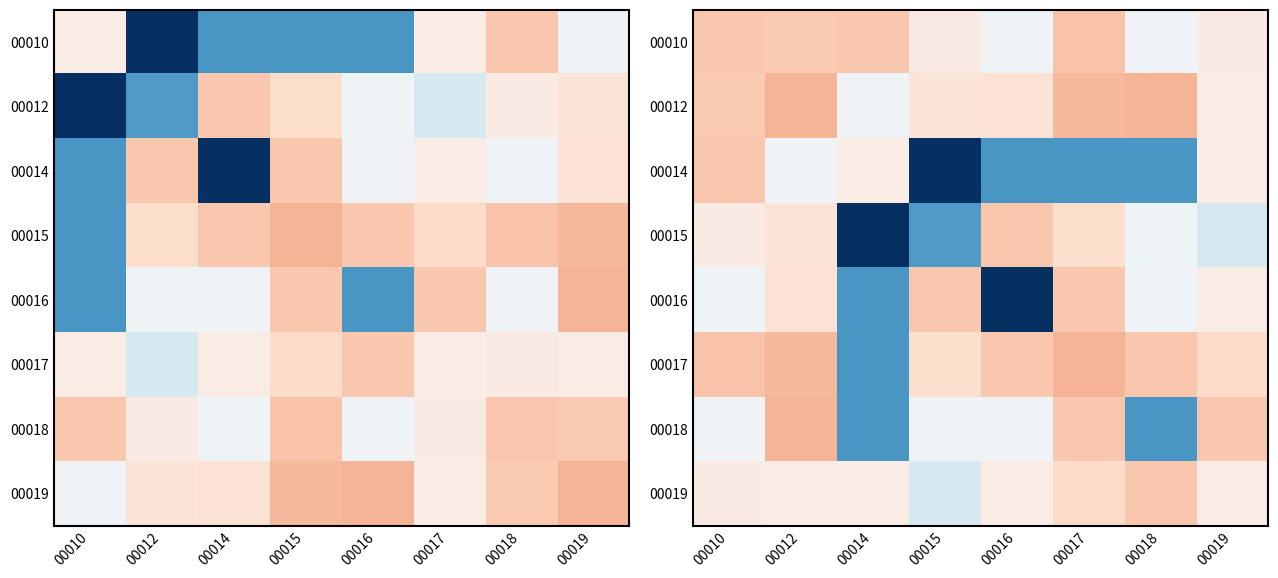

What is the spread (max minus min) of values at 00014?

3.6